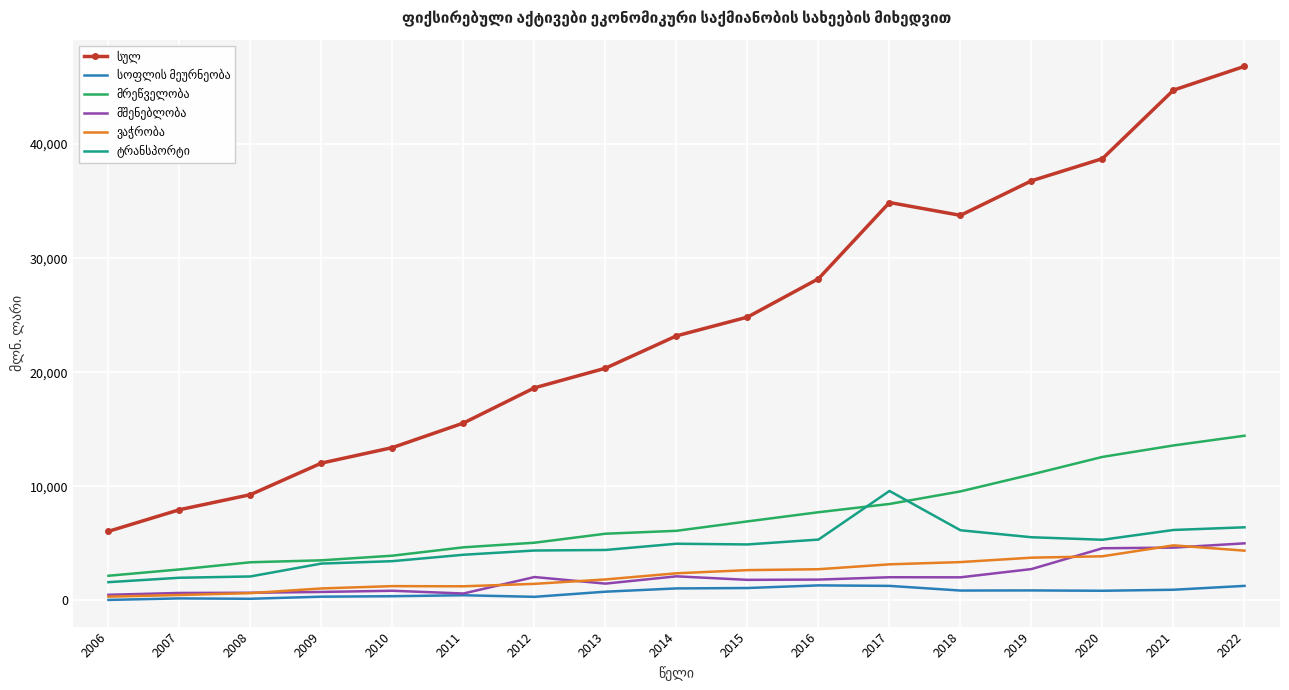

Which label corresponds to the largest value in the chart?

2022